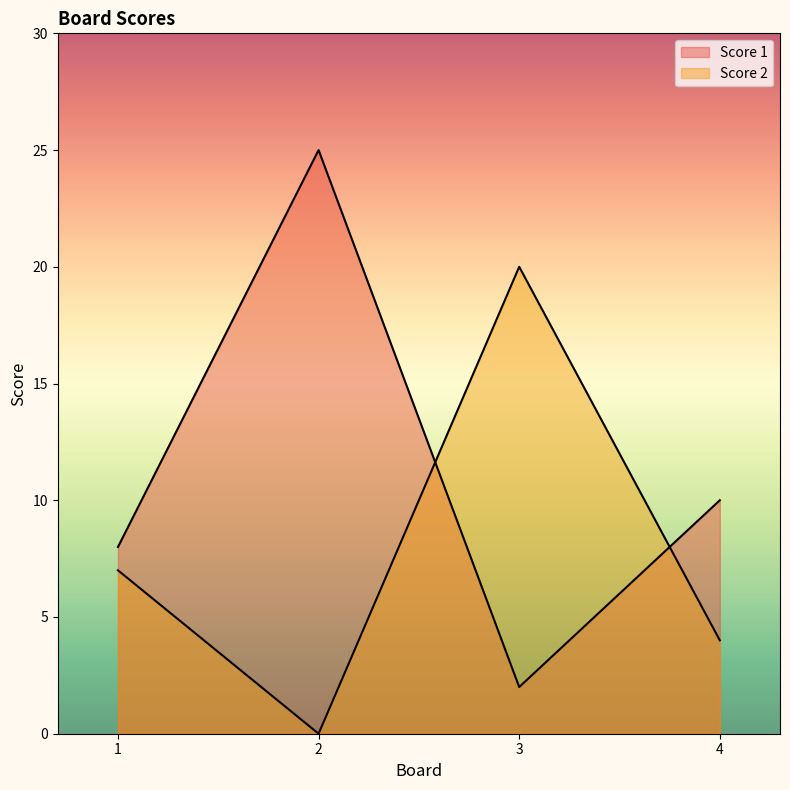

How many values in Score 2 are above zero?

3